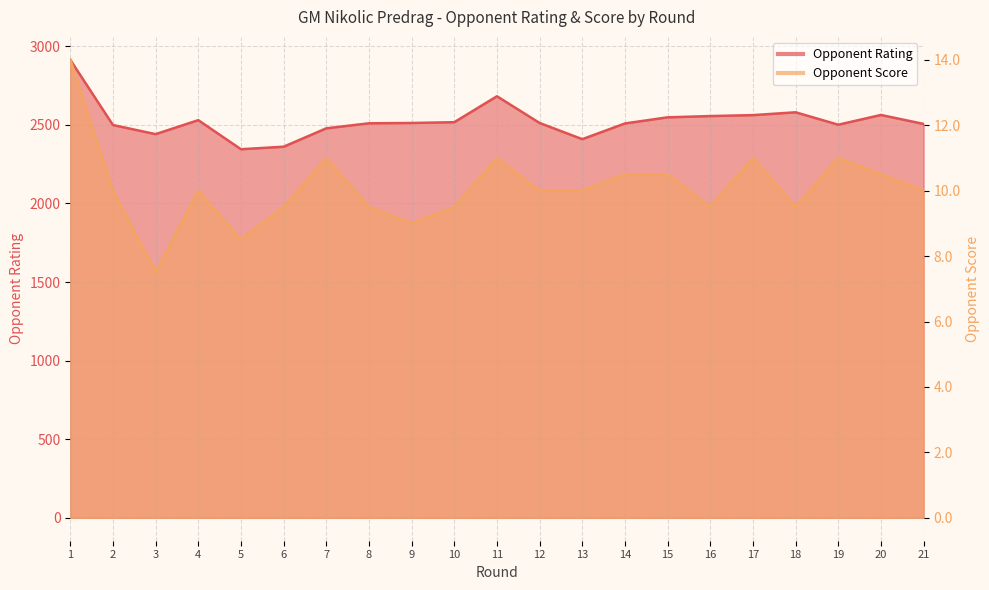

True or false: Opponent Rating has more than 0 interior local peaks.

True